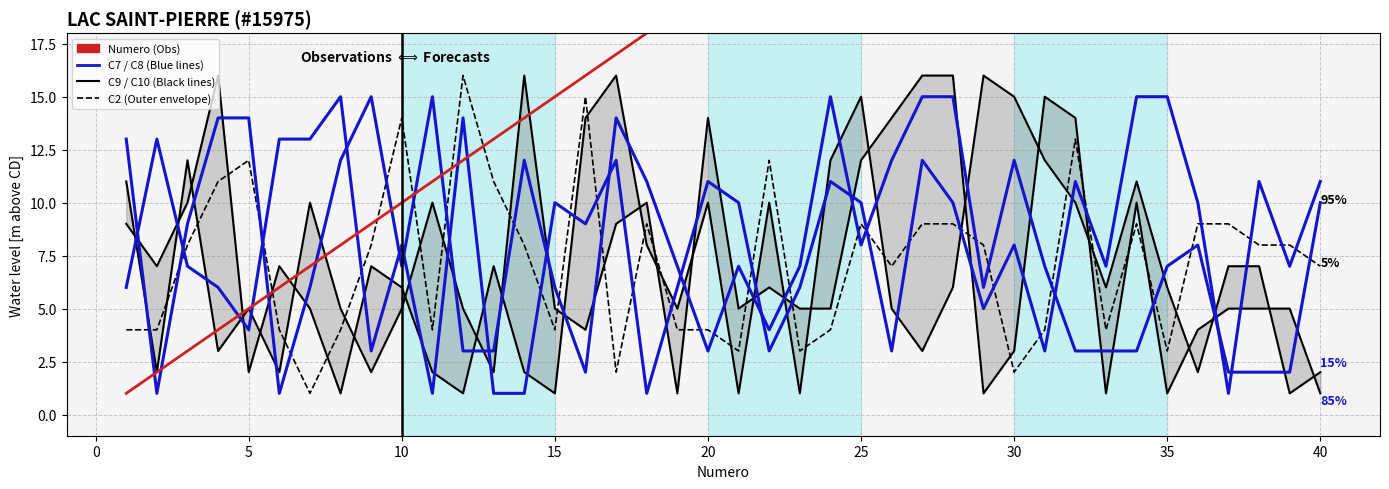

Is the value of Numero (Obs) at 25 greater than the value of C10 (85%) at 39?

Yes